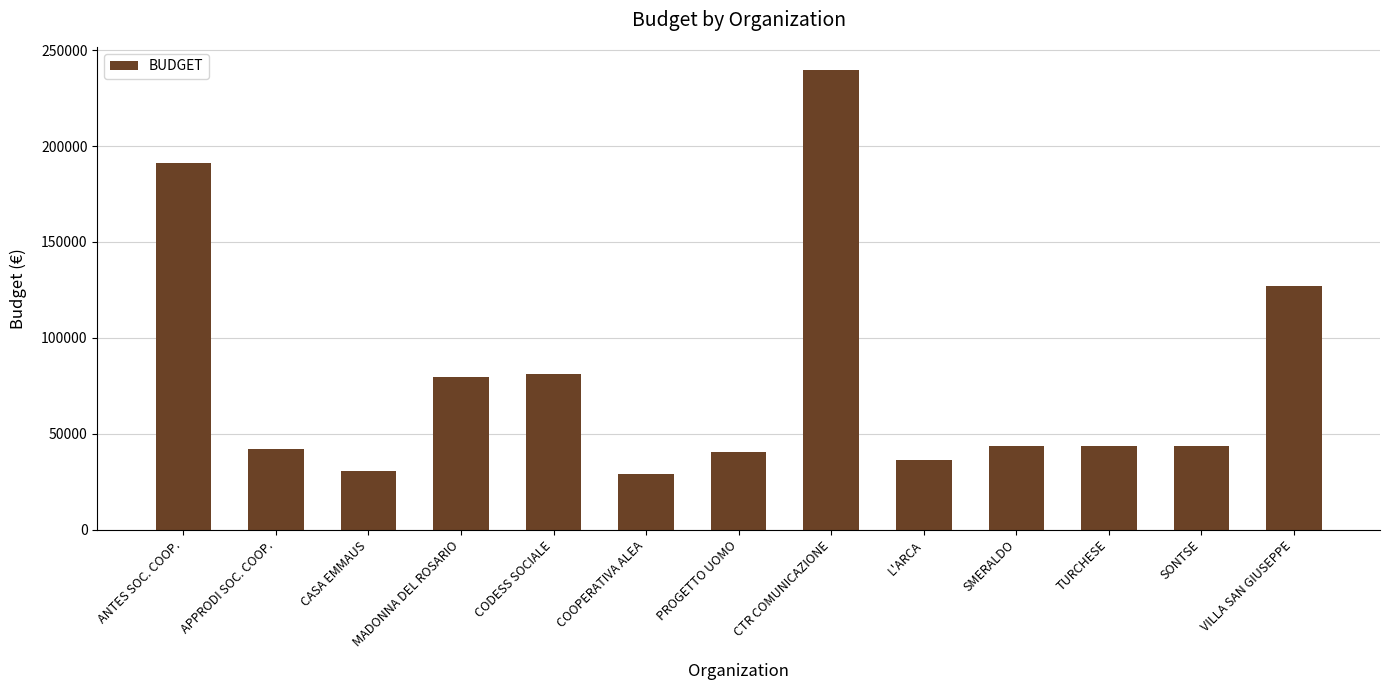

Where is the data nearest to the value 134265?

VILLA SAN GIUSEPPE